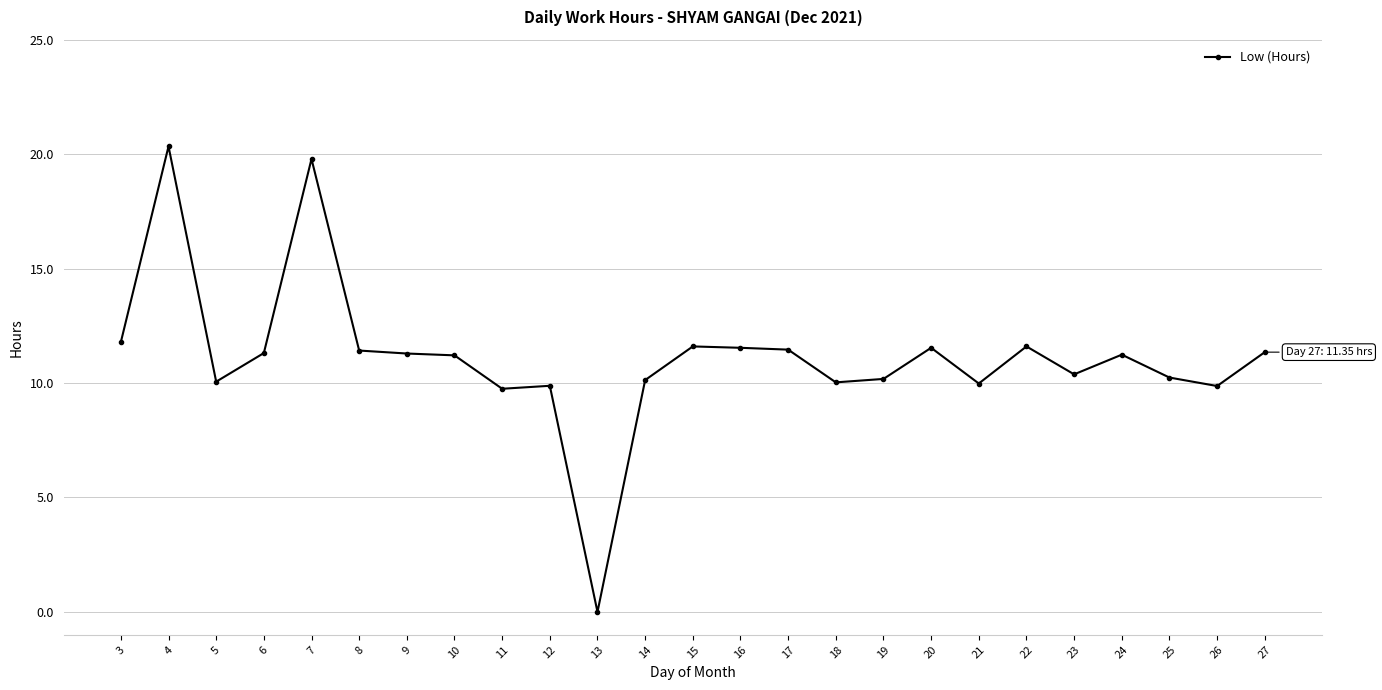

Does the chart display data point markers on the line(s)?

Yes